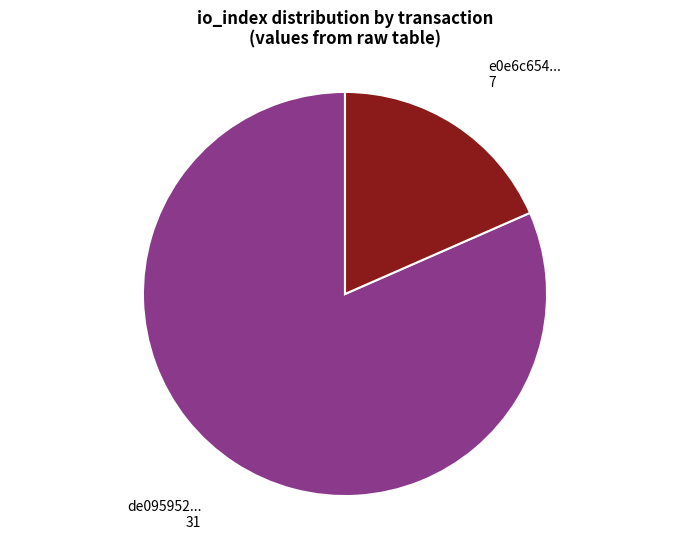

Is there any slice that represents more than half of the pie?

Yes